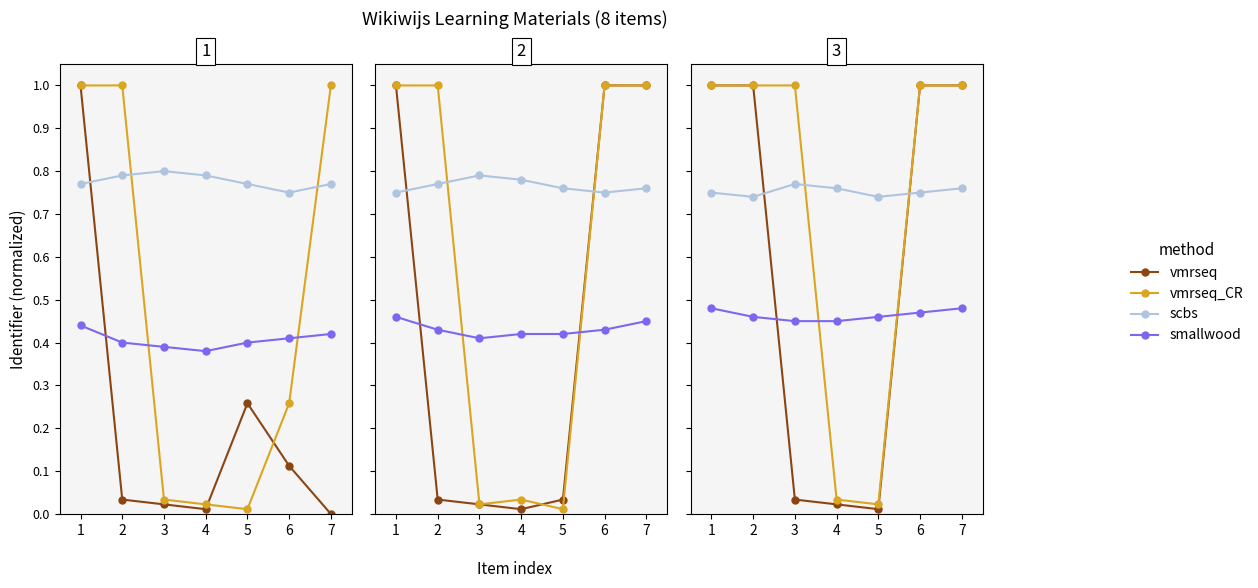

Does the chart display data point markers on the line(s)?

Yes